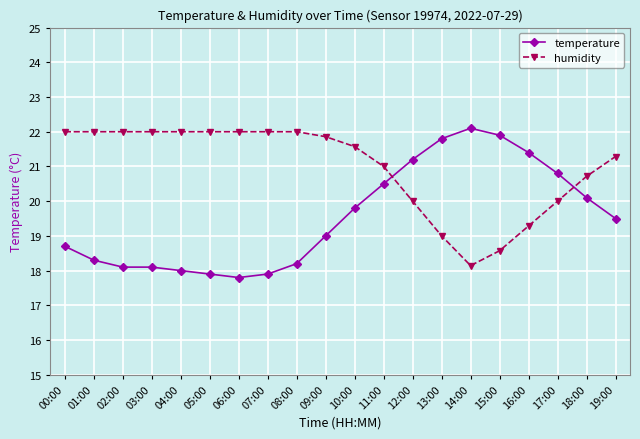

What is the sum of the humidity values at 09:00 and 03:00?

43.9